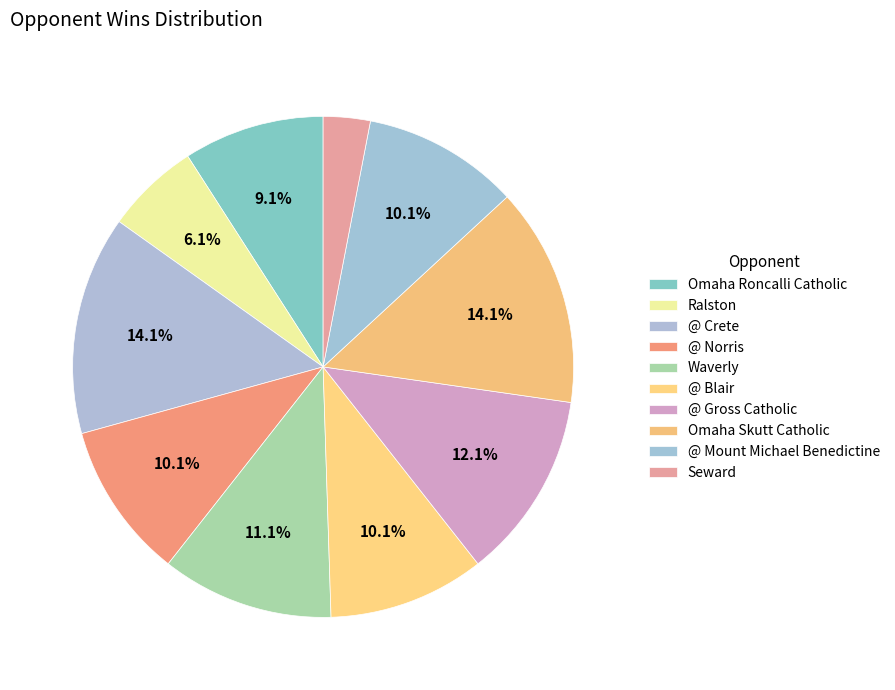

What percentage is the Waverly slice, to the nearest percent?

11%